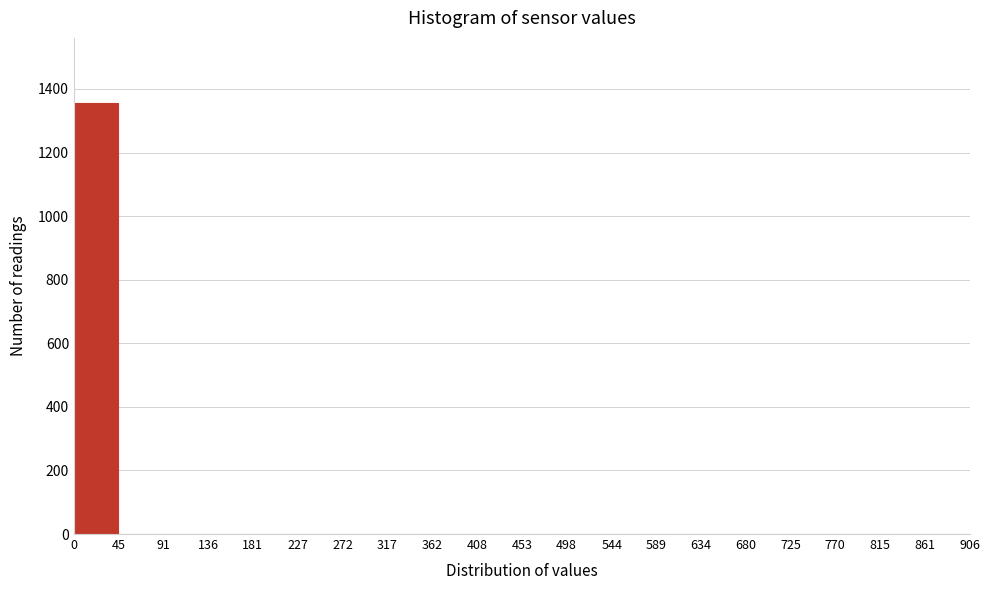

Reading left to right, list every bar in this chart as the range it spans on the x-axis followed by its height. The values are not printed on the chart, so give them approximately, as read against the axis.

0 to 45: 1360
45 to 91: 0
91 to 136: 0
136 to 181: 0
181 to 227: 0
227 to 272: 0
272 to 317: 0
317 to 362: 0
362 to 408: 0
408 to 453: 0
453 to 498: 0
498 to 544: 0
544 to 589: 0
589 to 634: 0
634 to 680: 0
680 to 725: 0
725 to 770: 0
770 to 815: 0
815 to 861: 0
861 to 906: 0